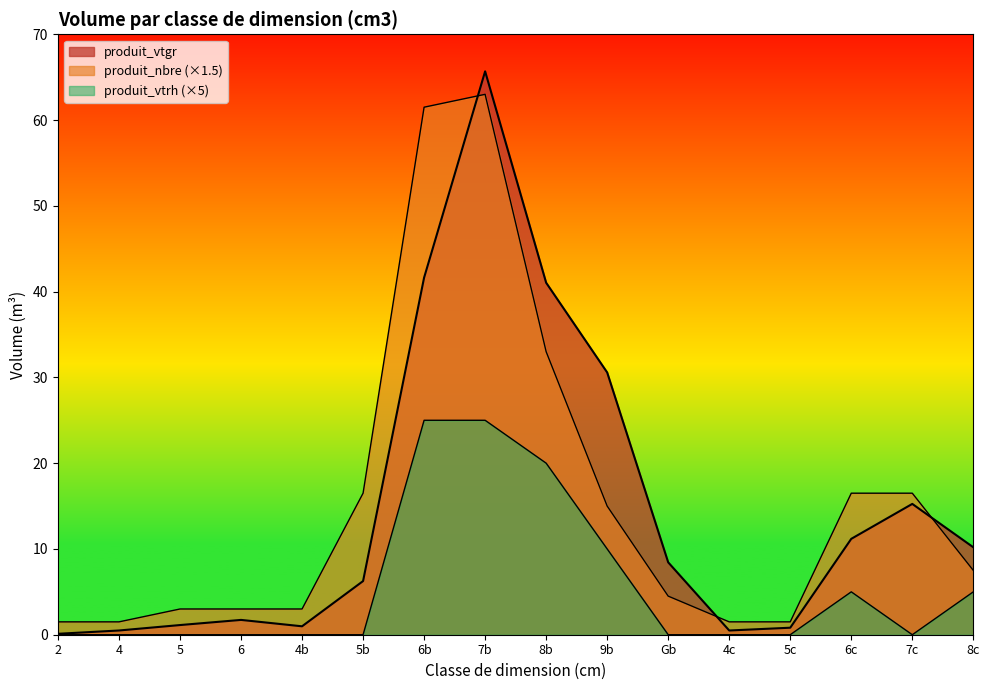

Which series changed the most between G and 5?

produit_vtgr